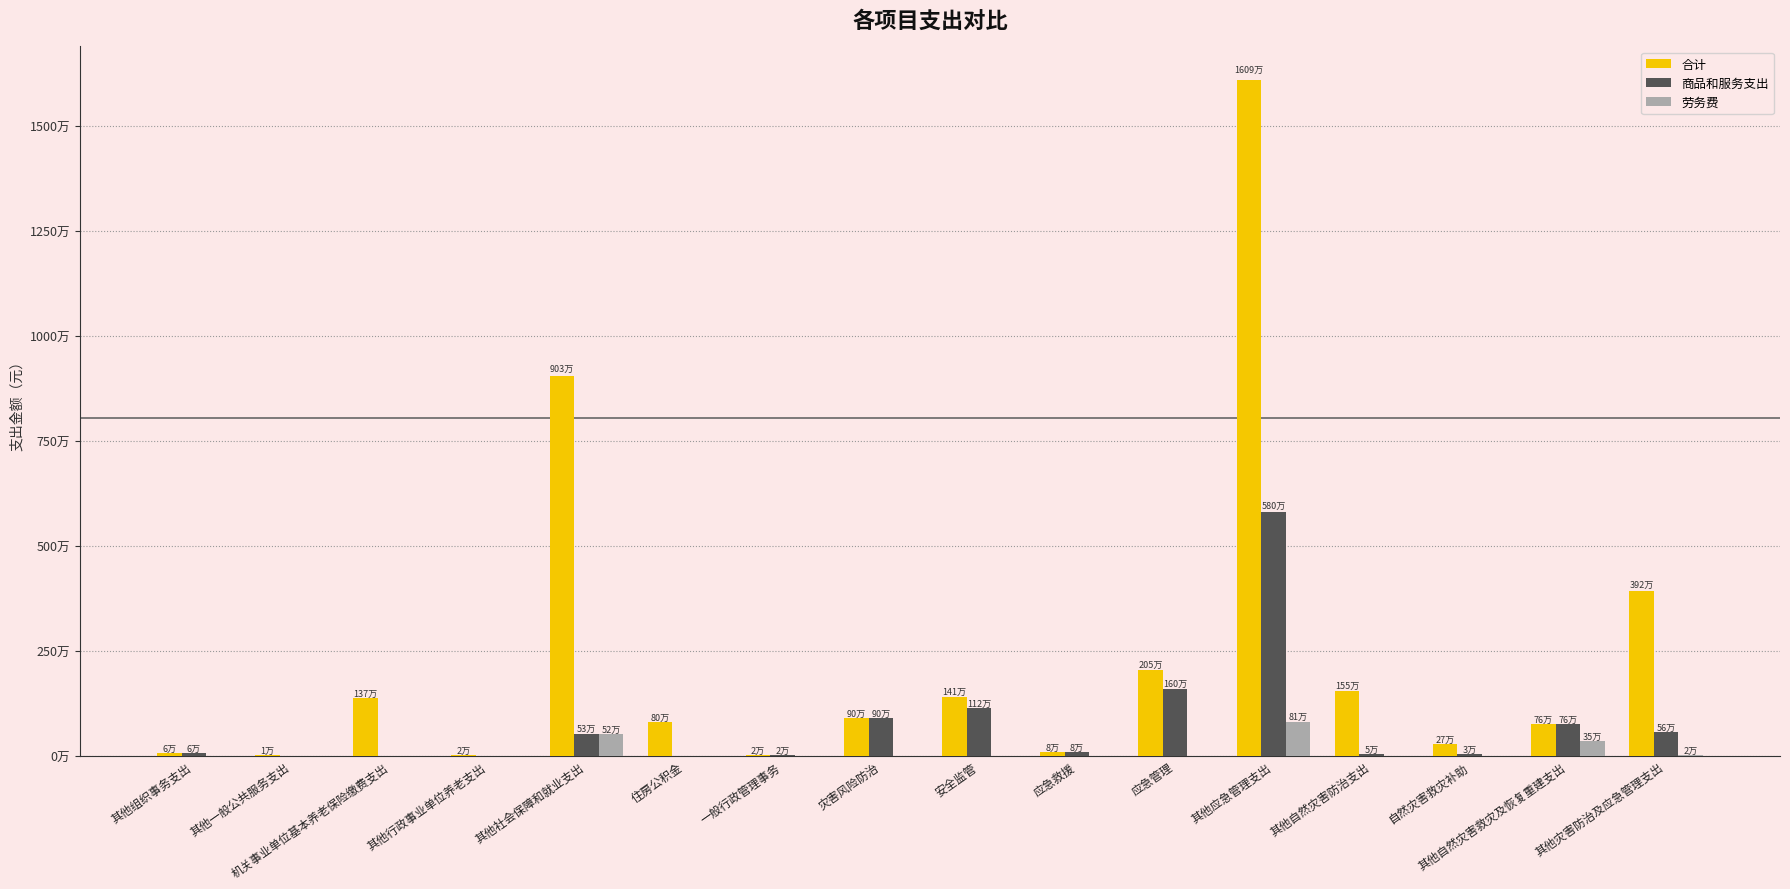

What are all the series names shown in the legend?

合计, 商品和服务支出, 劳务费